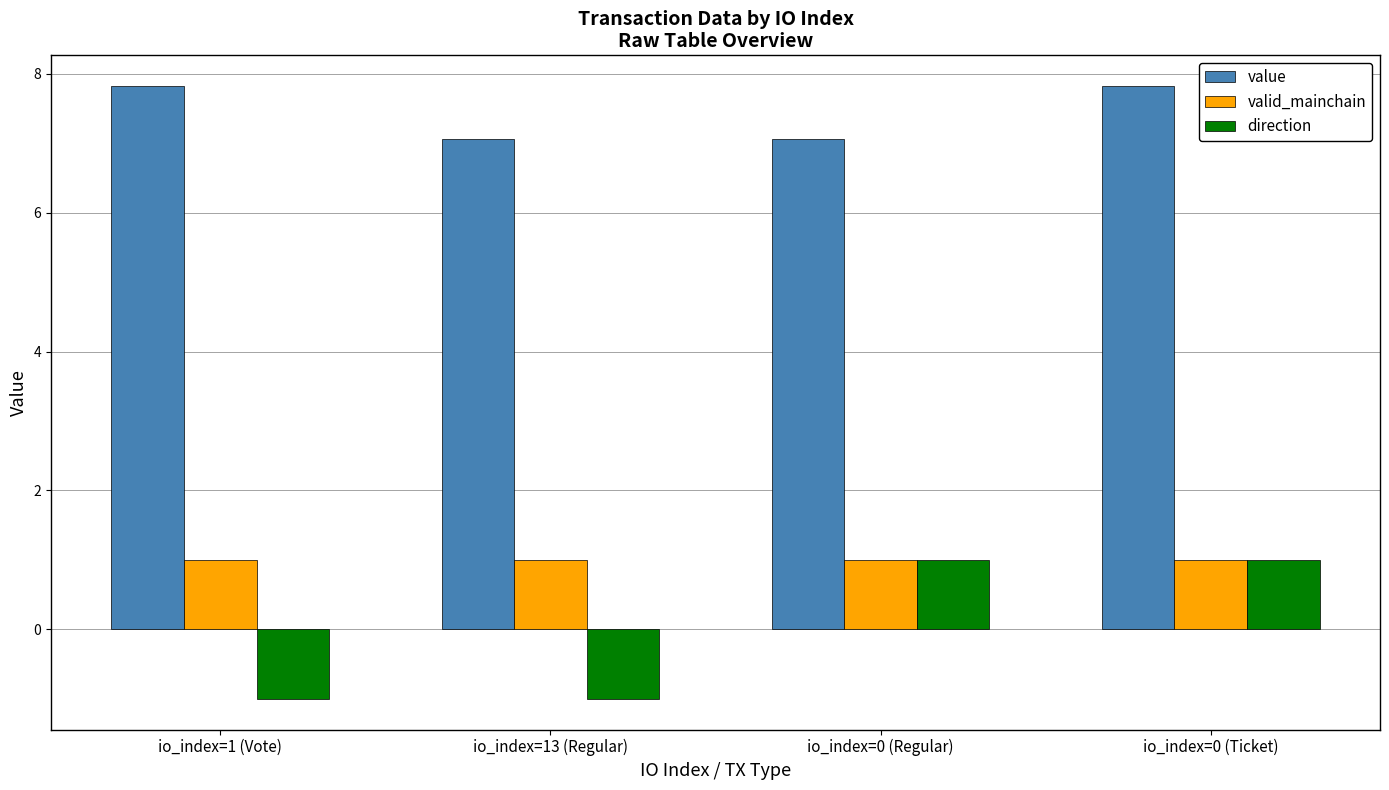

Reading right to left, extract all data points from this chart.

value: io_index=0 (Ticket)=7.8	io_index=0 (Regular)=7.1	io_index=13 (Regular)=7.1	io_index=1 (Vote)=7.8
valid_mainchain: io_index=0 (Ticket)=1.0	io_index=0 (Regular)=1.0	io_index=13 (Regular)=1.0	io_index=1 (Vote)=1.0
direction: io_index=0 (Ticket)=1.0	io_index=0 (Regular)=1.0	io_index=13 (Regular)=-1.0	io_index=1 (Vote)=-1.0